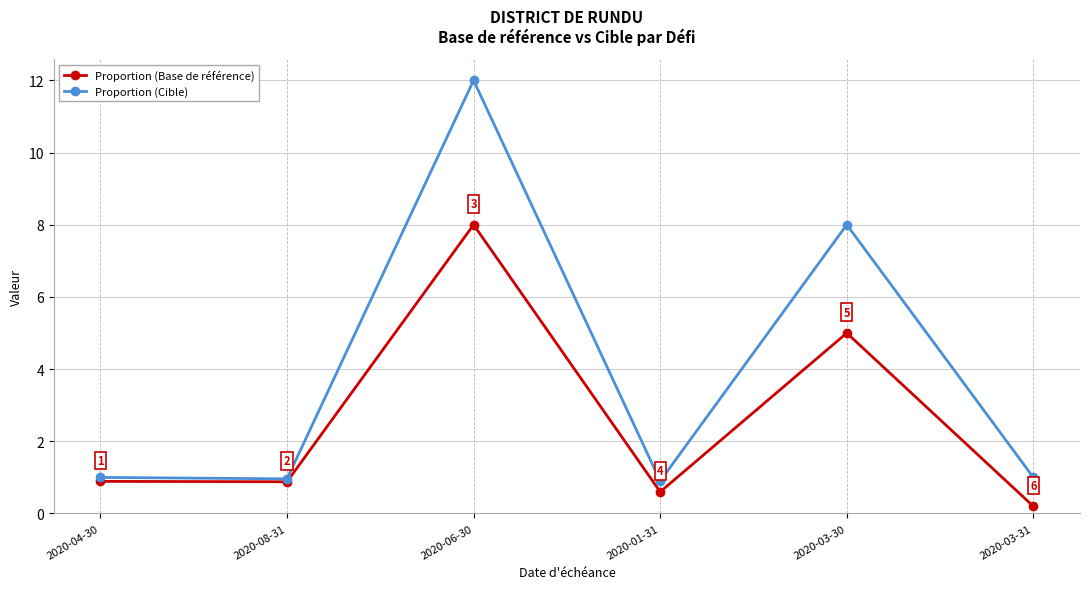

In Proportion (Base de référence), how many points are higher than both neighbors (excluding endpoints)?

2